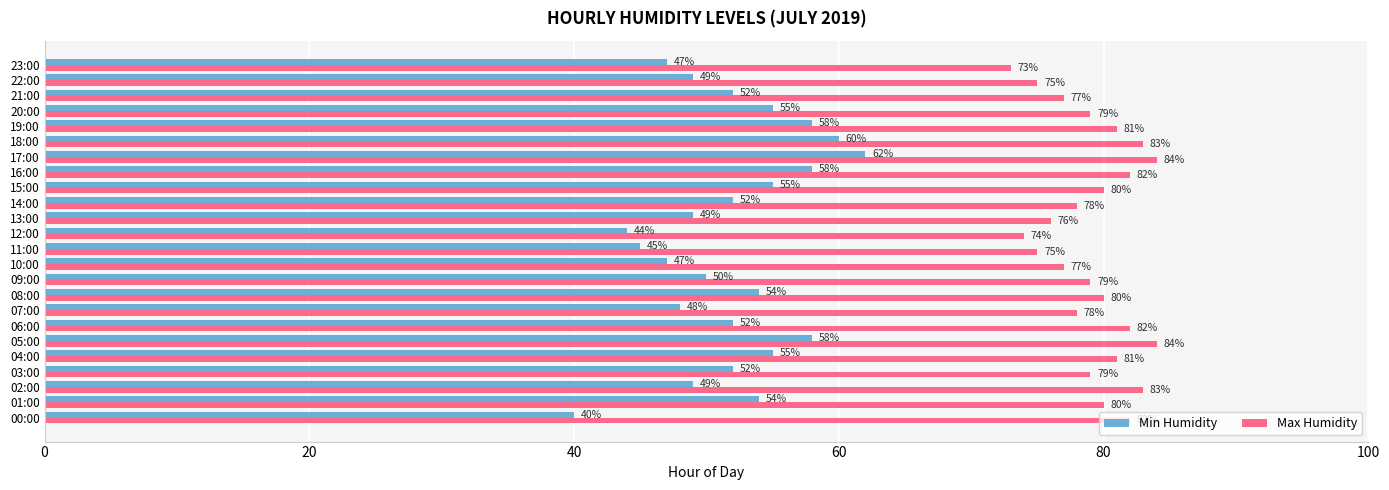

What is the approximate value of Max Humidity at 00:00, to the nearest 5?

80